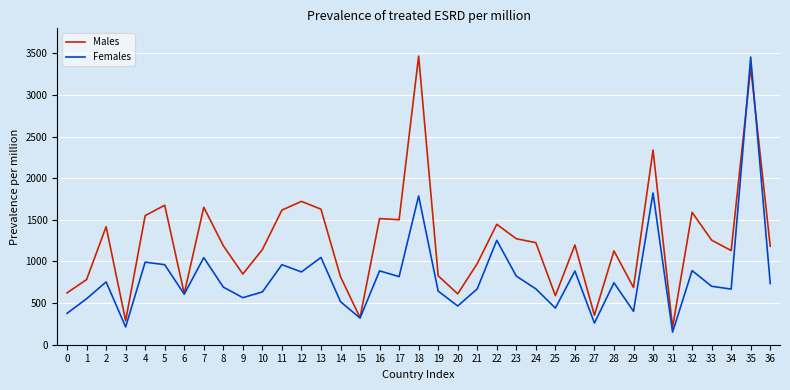

Which series has the largest range (max minus min)?

Females